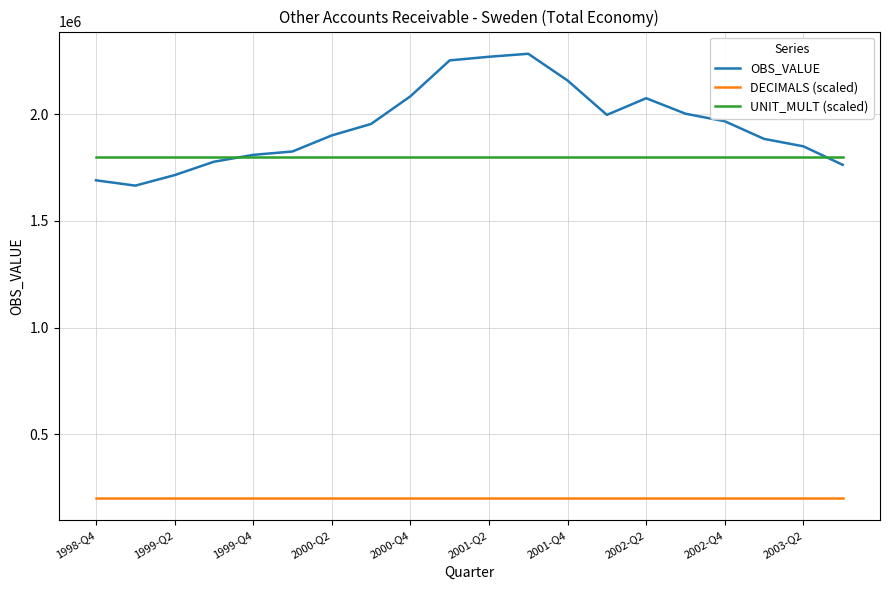

True or false: DECIMALS (scaled) and OBS_VALUE cross at least once.

False